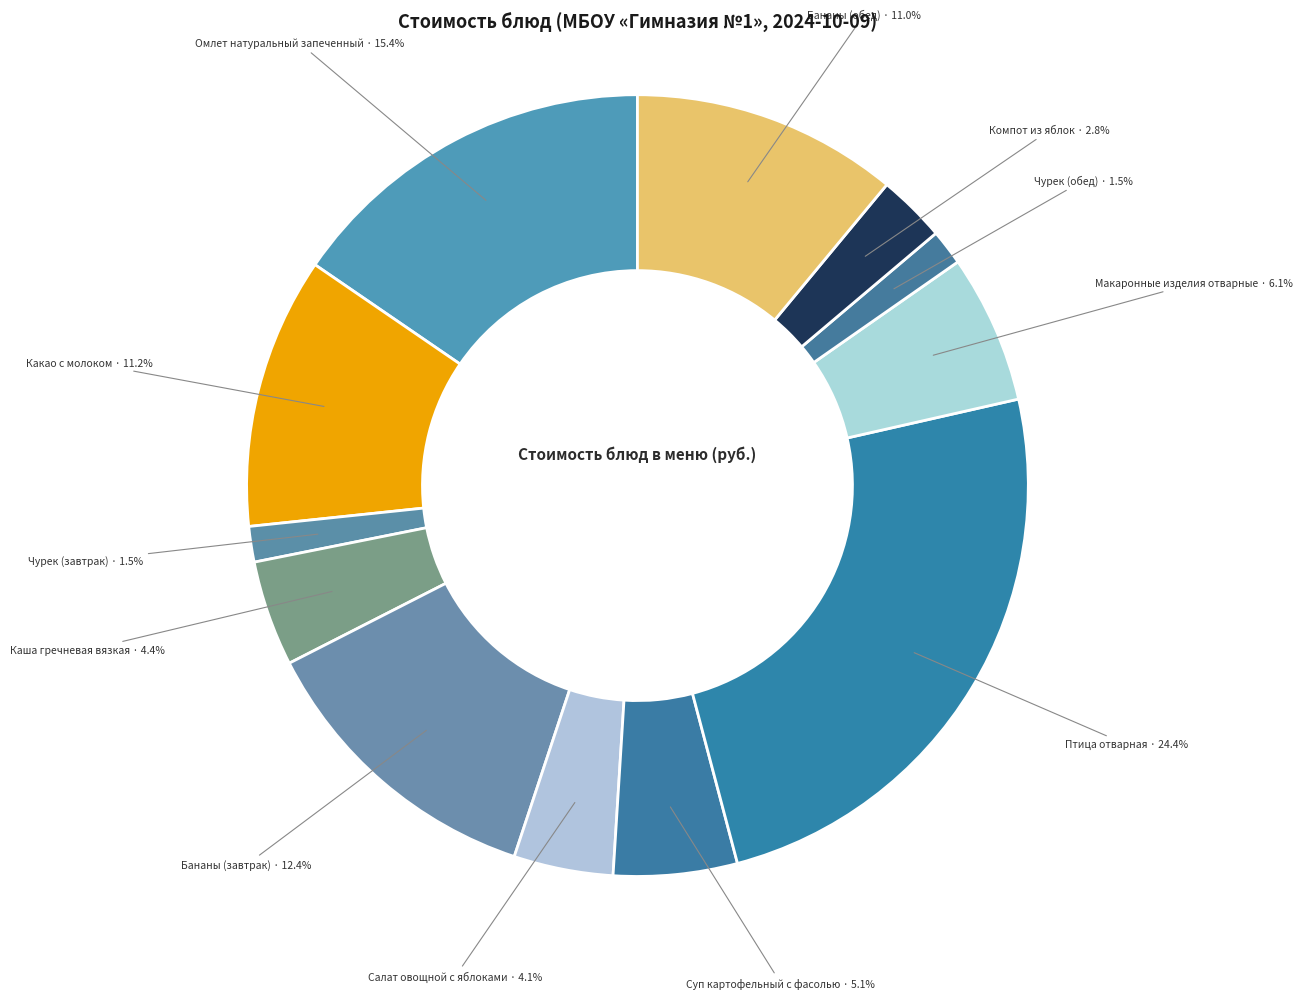

Which category has the biggest portion of the pie?

Птица отварная